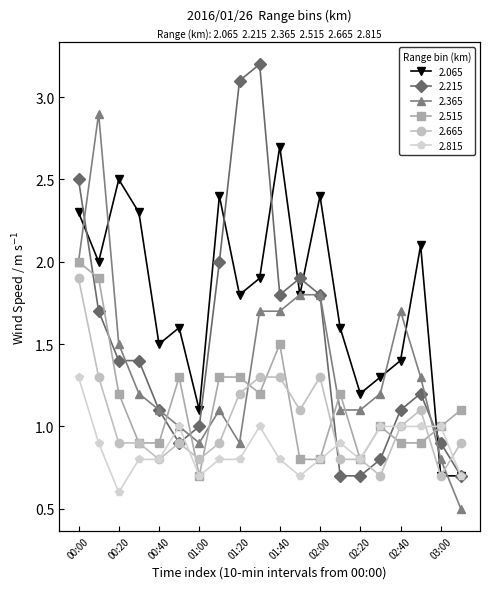

Which category has the lowest value across all series?

03:10